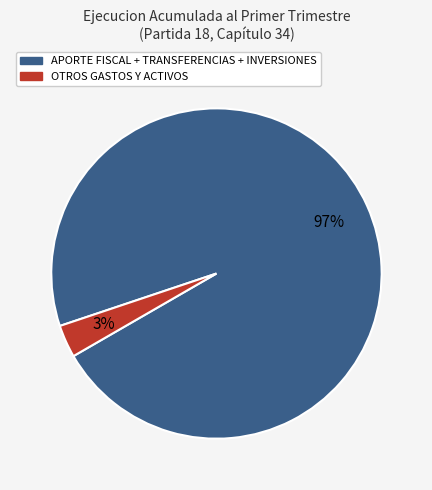

To the nearest percent, what percentage of the pie is OTROS GASTOS Y ACTIVOS?

3%